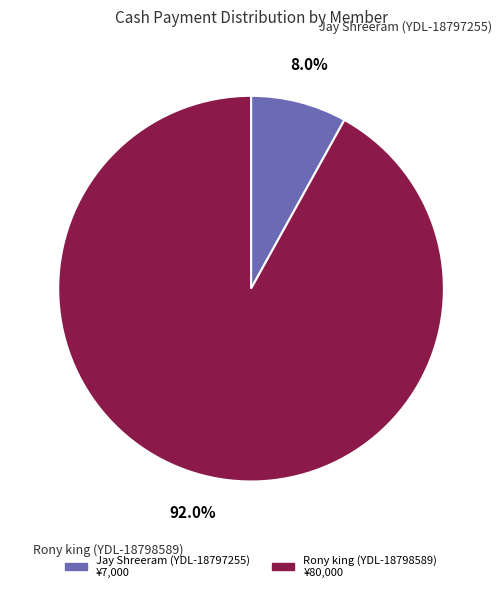

Rank the categories by value from highest to lowest.

Rony king (YDL-18798589), Jay Shreeram (YDL-18797255)